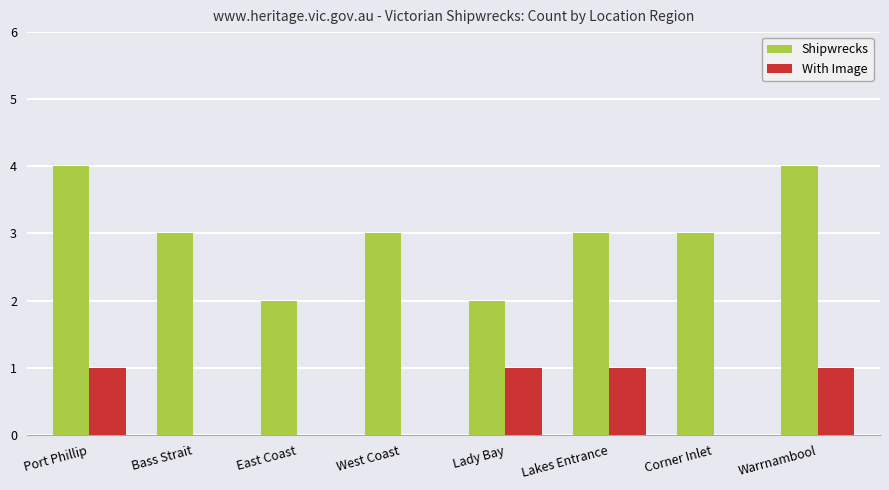

Is it true that With Image equals 1 at Corner Inlet?

False